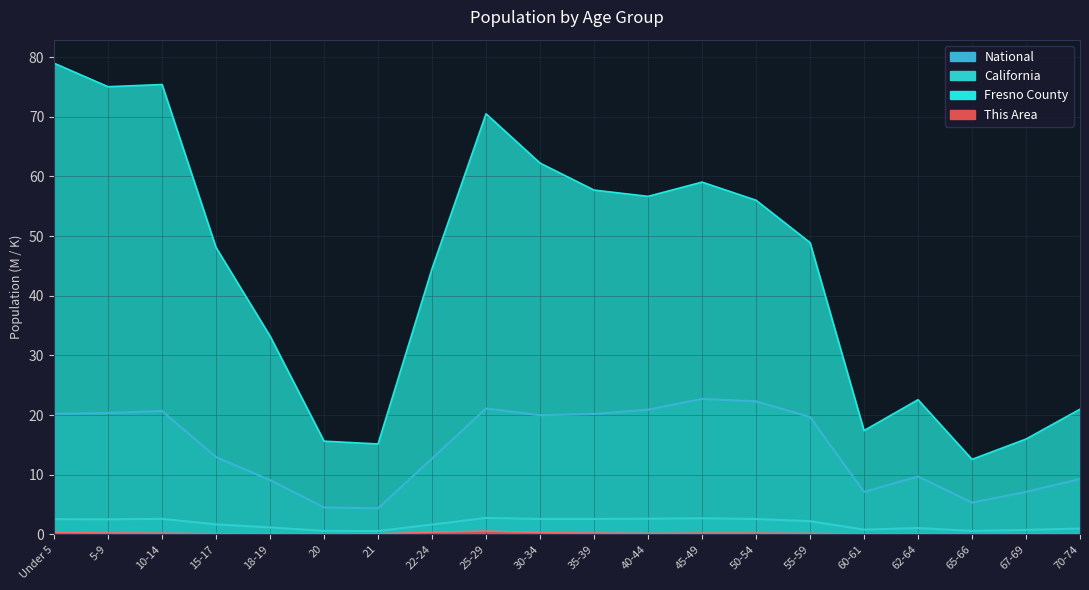

True or false: National and Fresno County intersect in this chart.

False